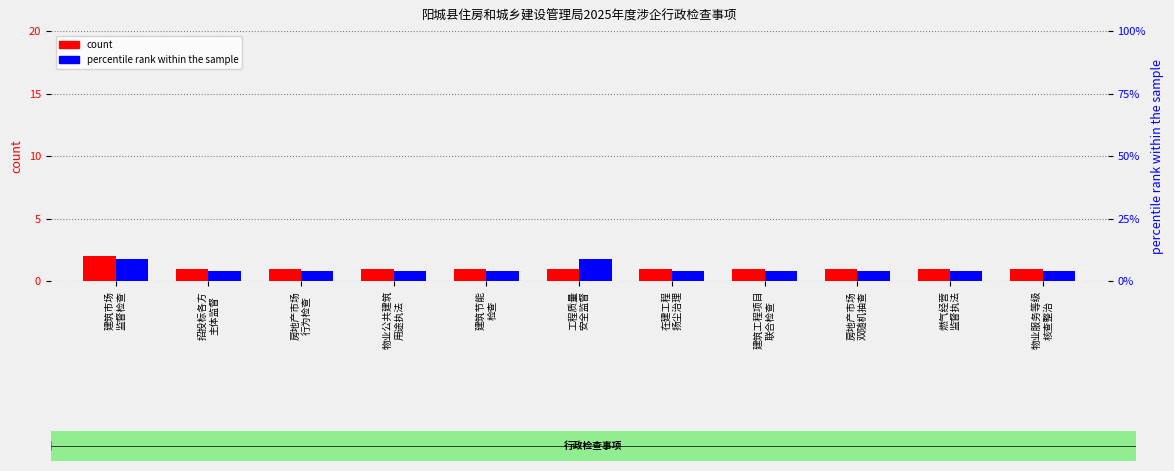

At which label is count closest to 1?

招投标各方
主体监督